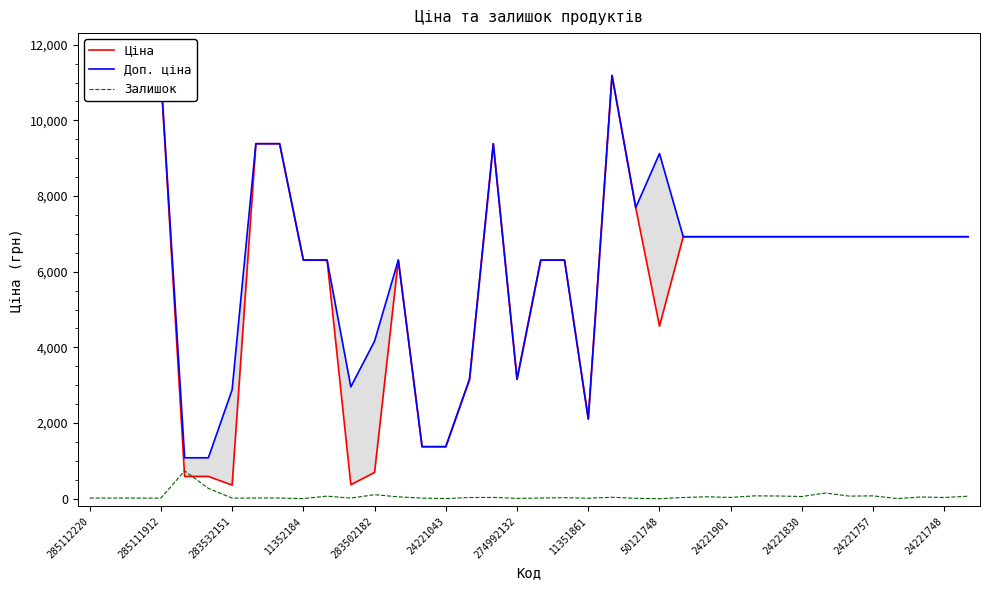

What is the approximate value of Залишок at 285111912?

15